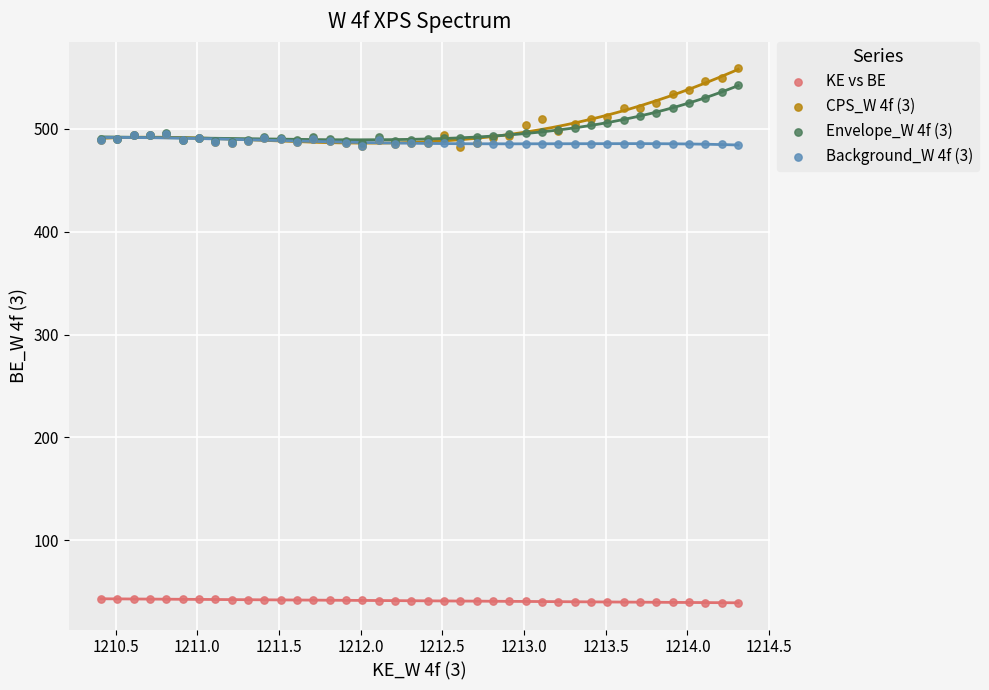

Which series reaches the maximum Y coordinate?

CPS_W 4f (3)